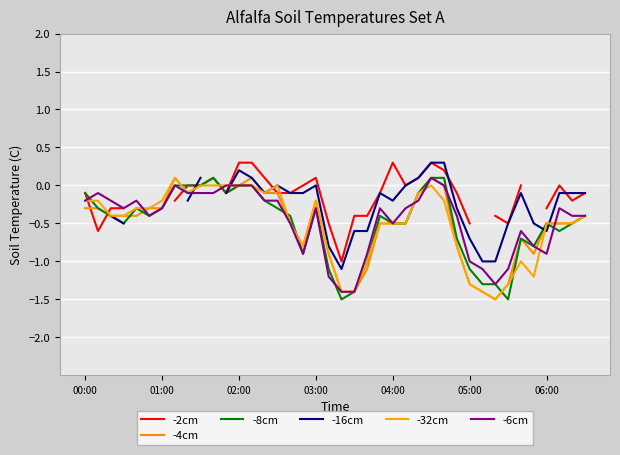

Rank the series by their maximum value, from lowest to highest.

-4cm, -8cm, -16cm, -32cm, -6cm, -2cm